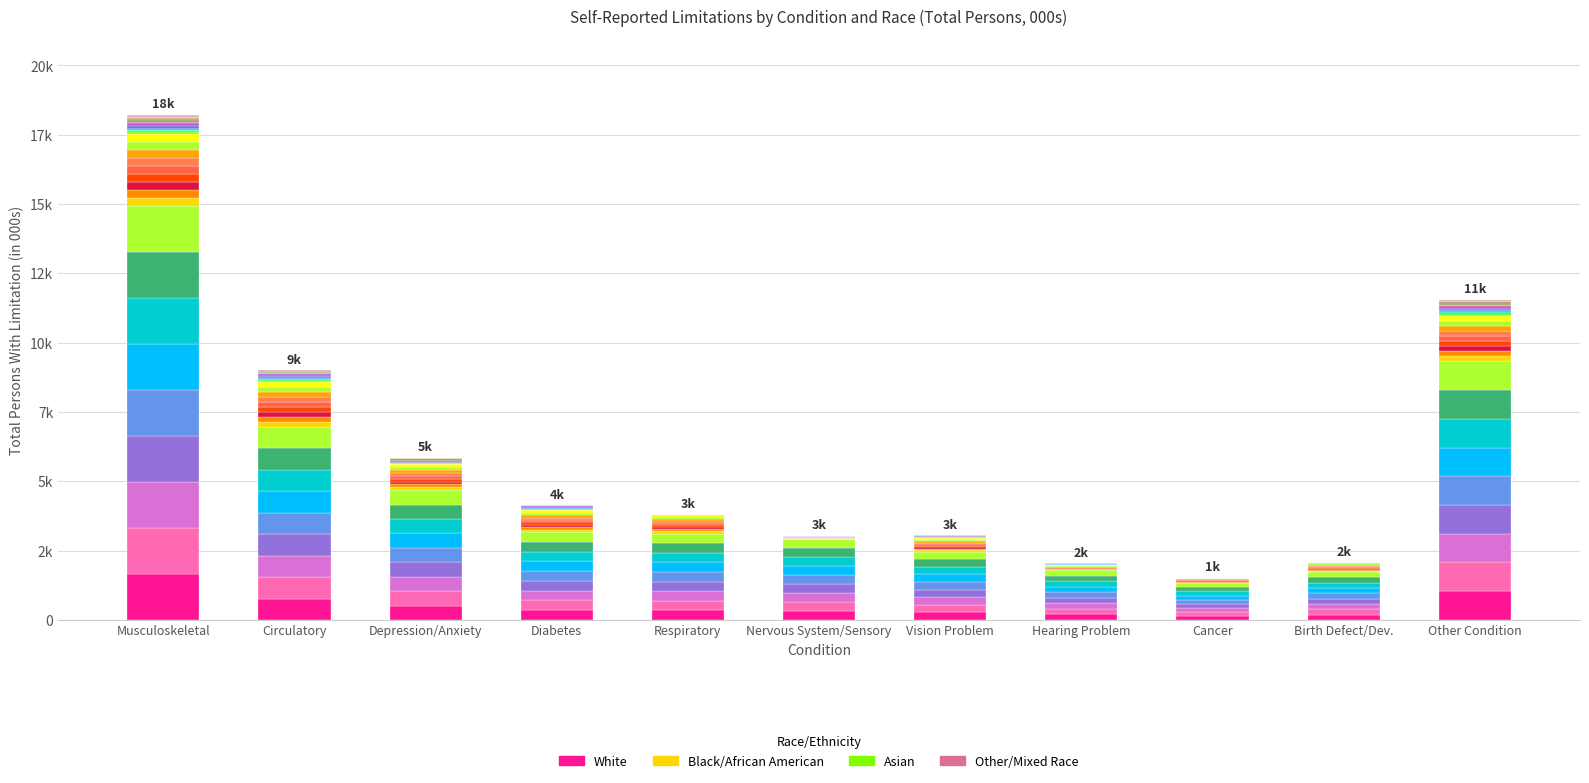

What is the label of the 10th bar from the left?

Birth Defect/Dev.